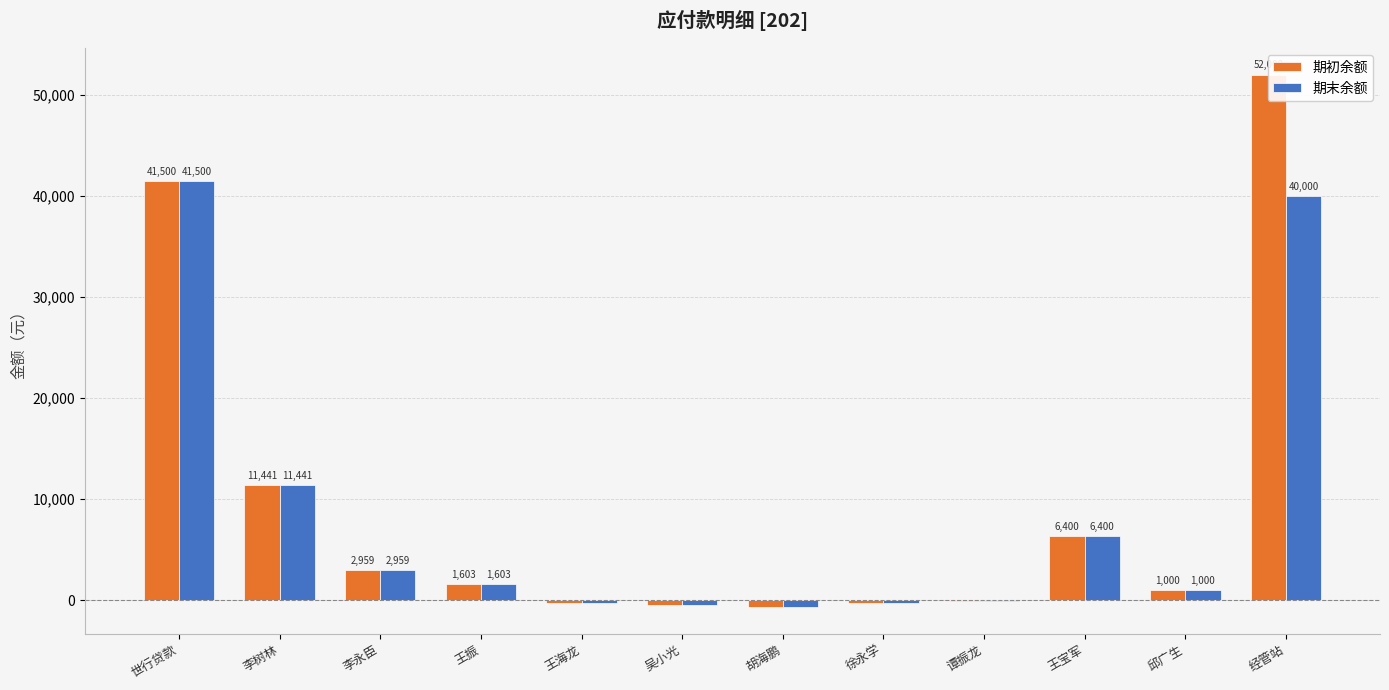

At which category is the sum across all series the highest?

经管站